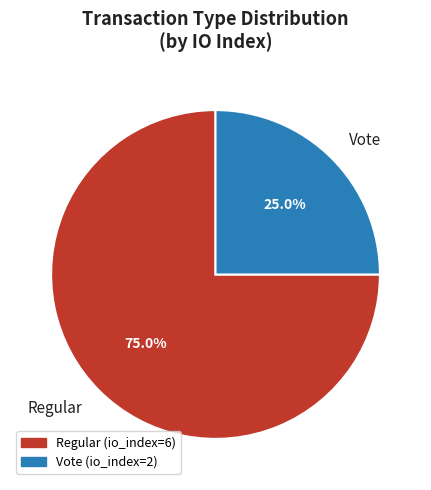

What is the majority slice?

Regular